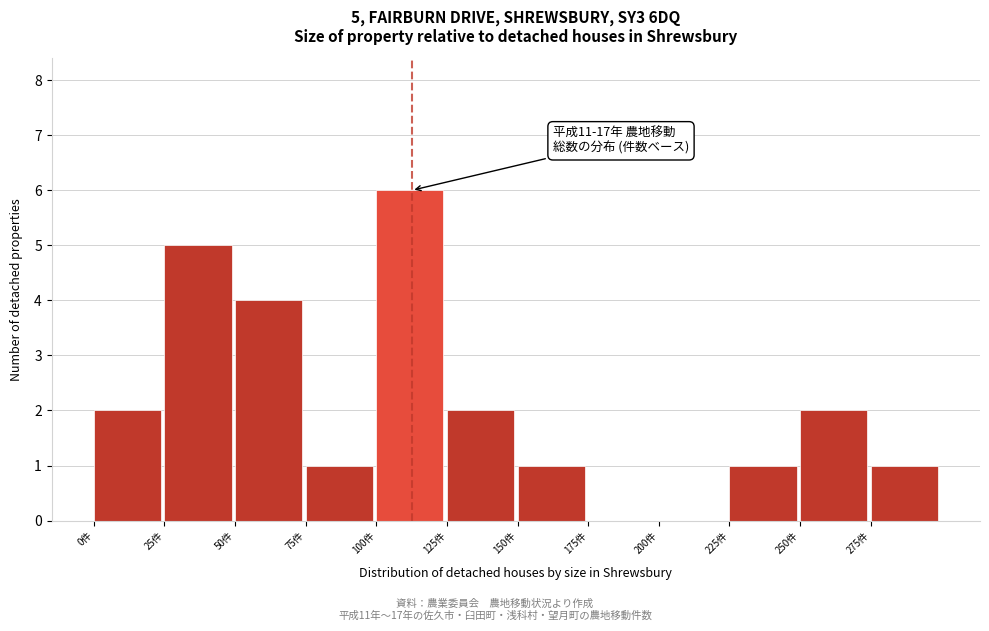

Which range on the x-axis has the tallest bar?

100 to 125